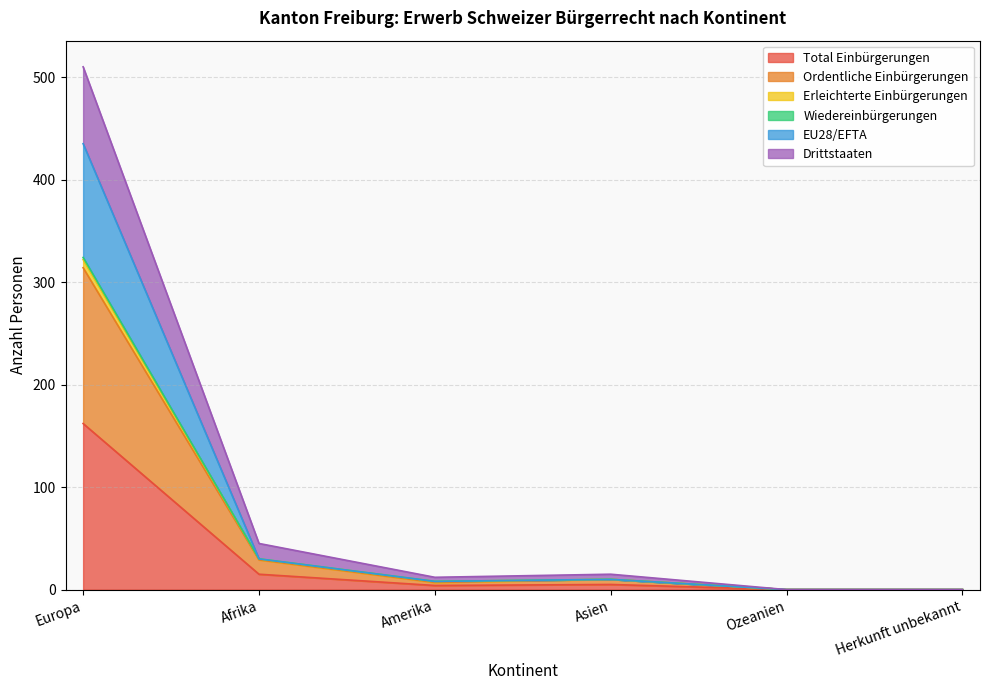

Where is the first local maximum for Drittstaaten?

Asien